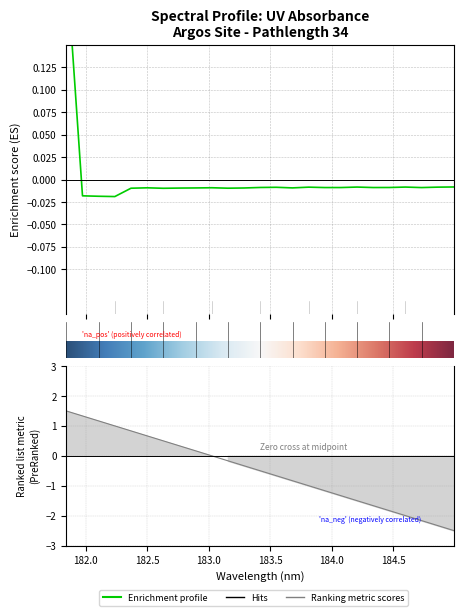

Where does the data first go above 0?

181.8418